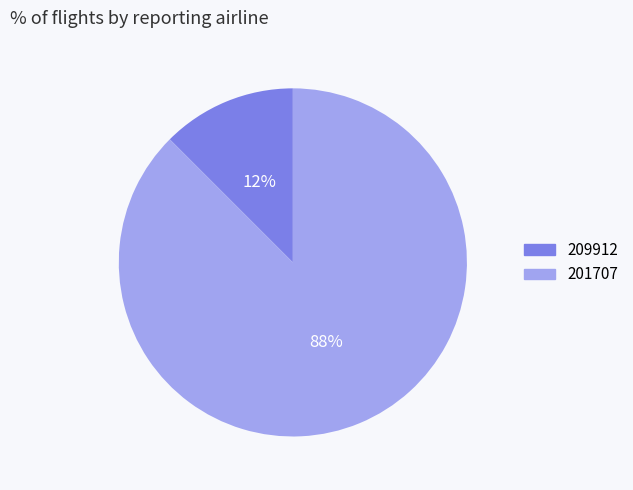

Rank the categories by value from highest to lowest.

201707, 209912